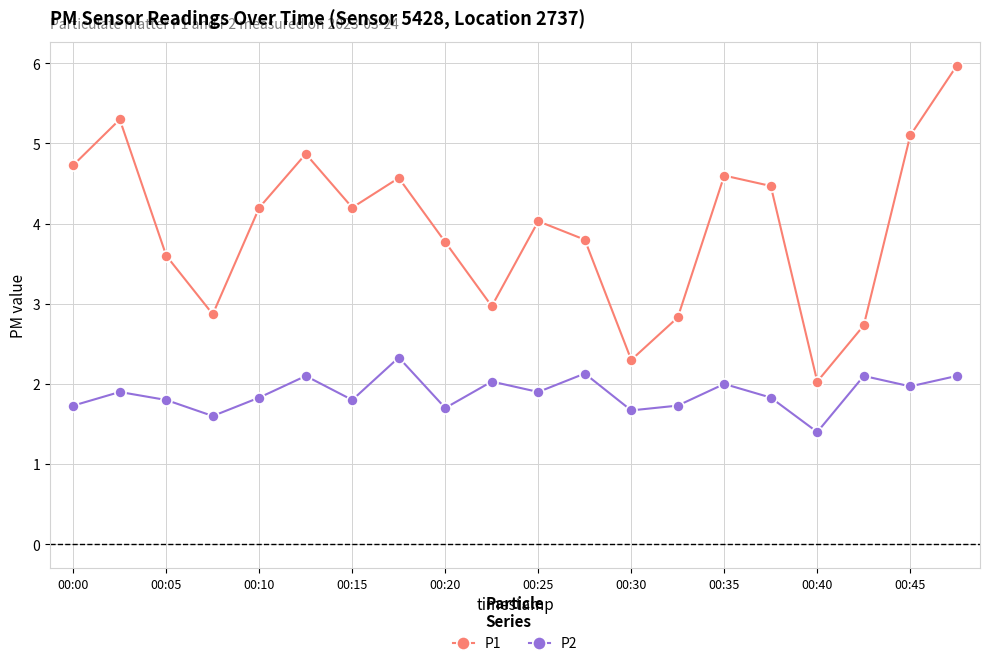

What is the greatest value displayed?

6.0